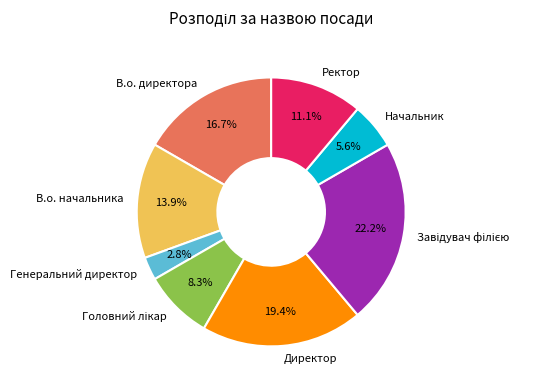

To the nearest percent, what is the difference between the largest and smallest slice percentages?

19%